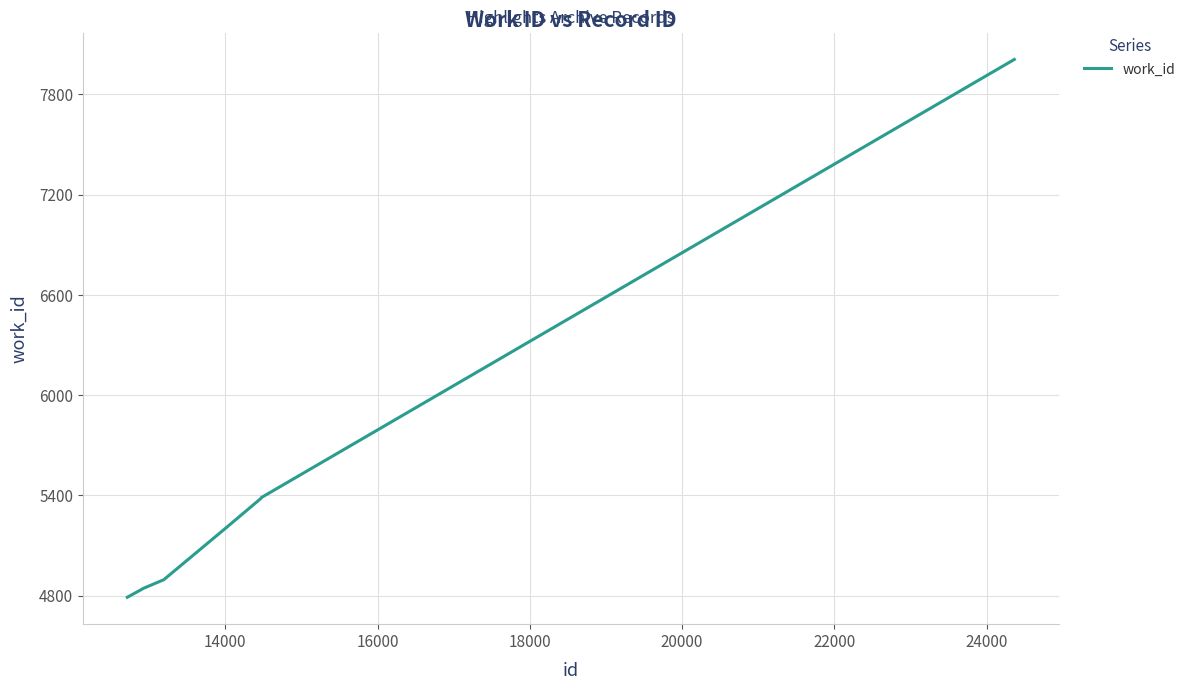

What is the maximum value shown in the chart?

8009